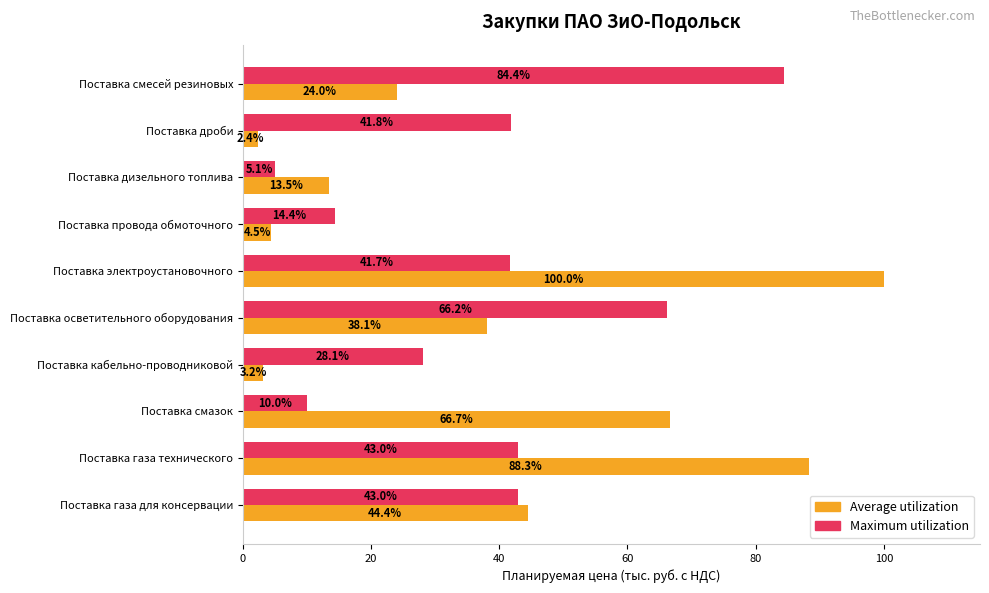

Rank the series by their average value, from highest to lowest.

Average utilization, Maximum utilization